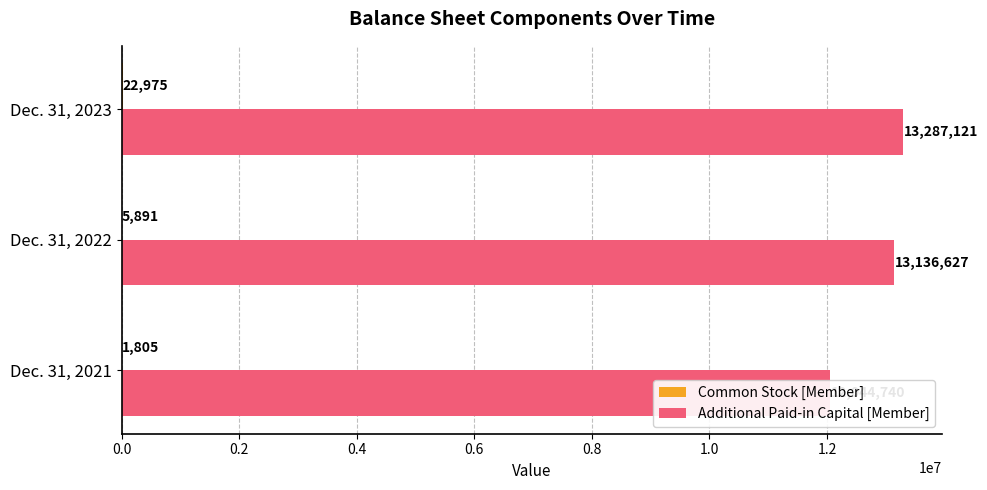

Which series has the largest total across all categories?

Additional Paid-in Capital [Member]